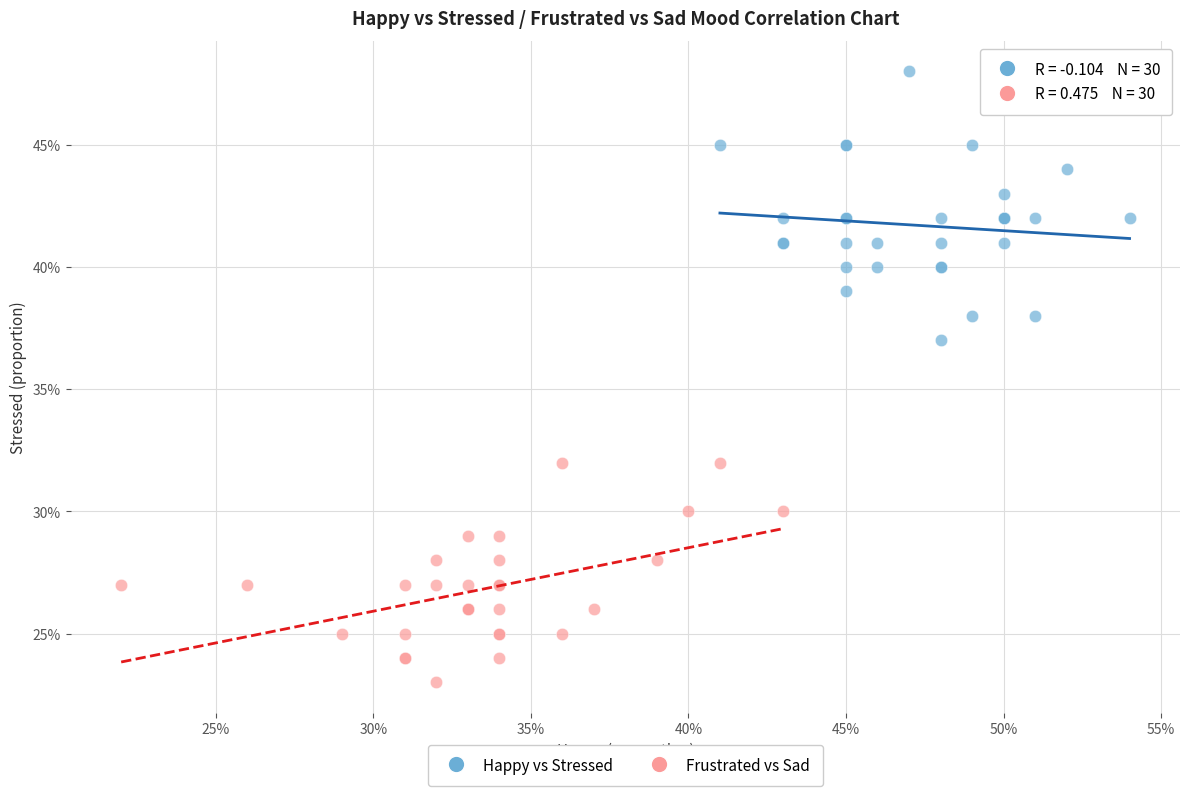

Which series contains the highest Y value?

Happy vs Stressed